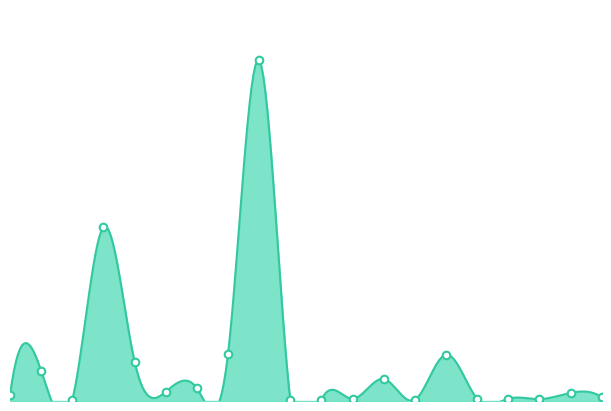

Which has a higher value, 2 or 14?

2